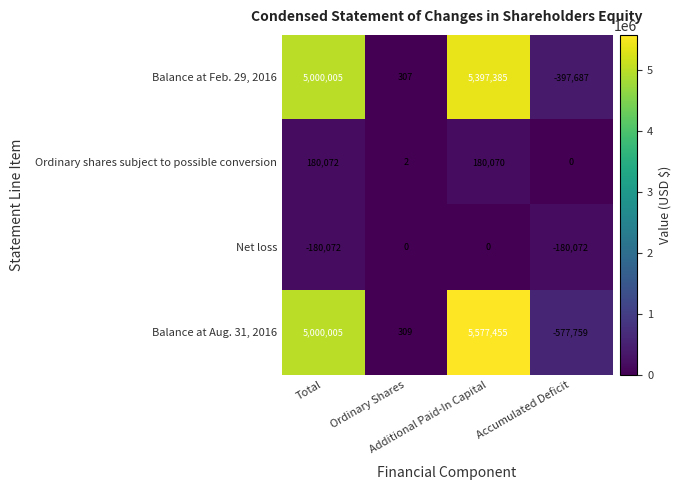

What is the difference between the maximum and minimum values in the Net loss series?

180072